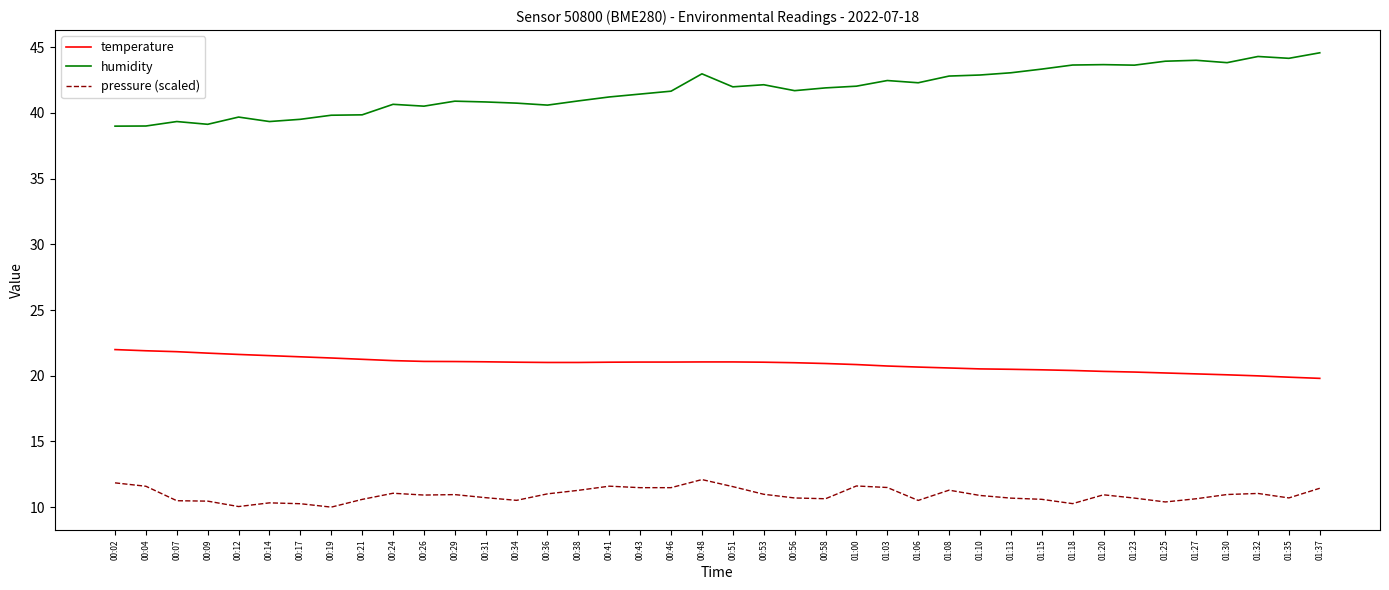

At how many categories does at least one series exceed 36?

40